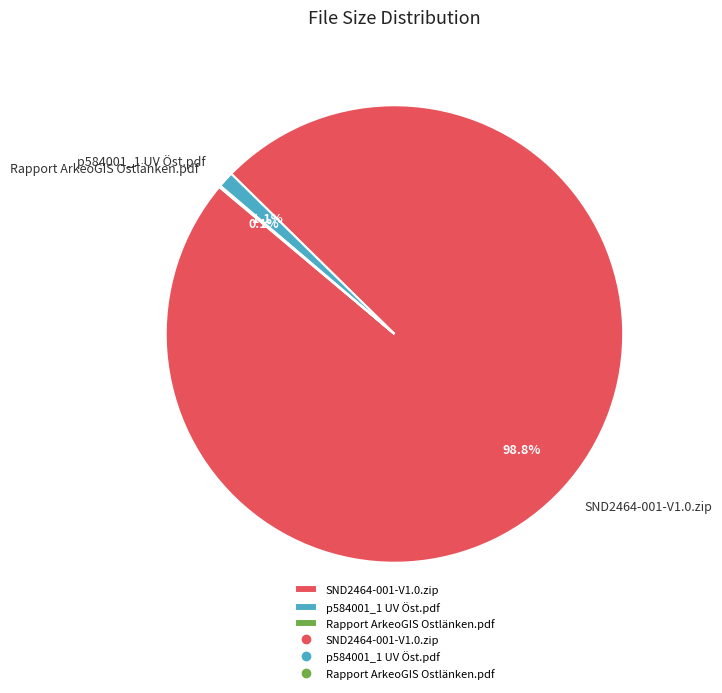

Which category has the biggest portion of the pie?

SND2464-001-V1.0.zip